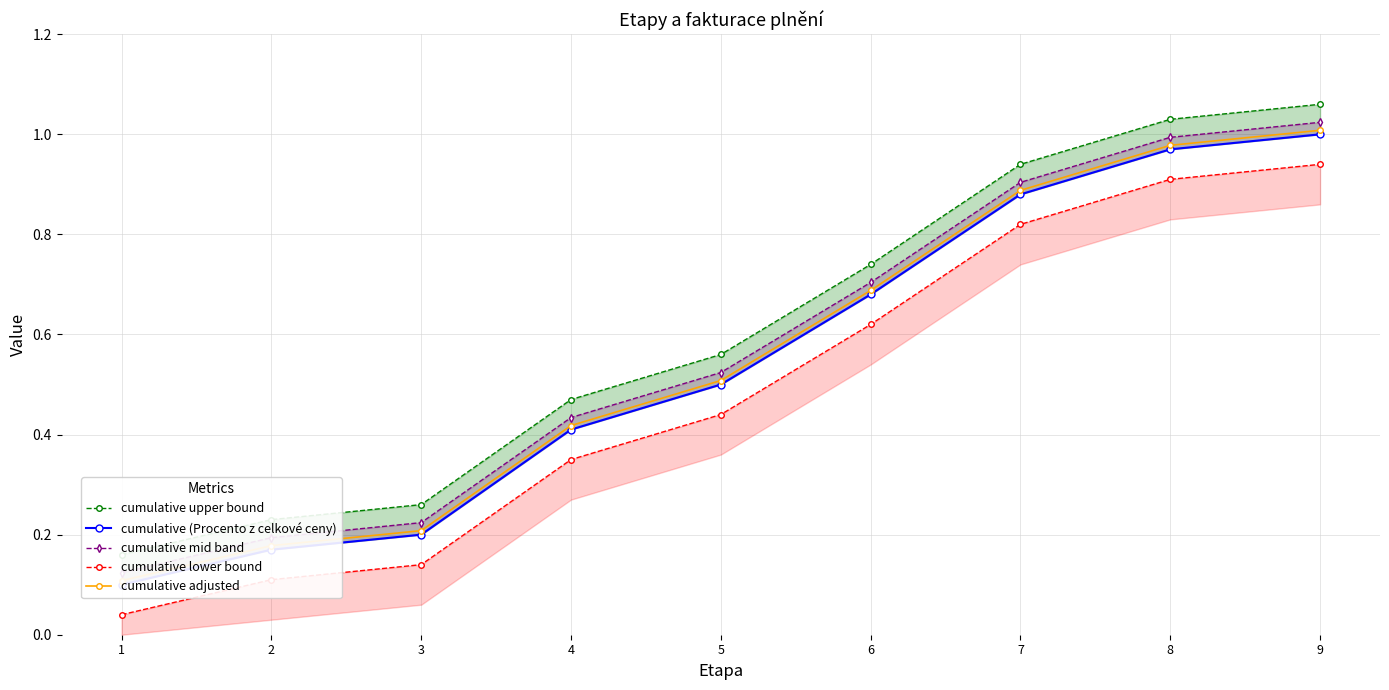

True or false: cumulative adjusted has a value of 1.6 at 9.

False